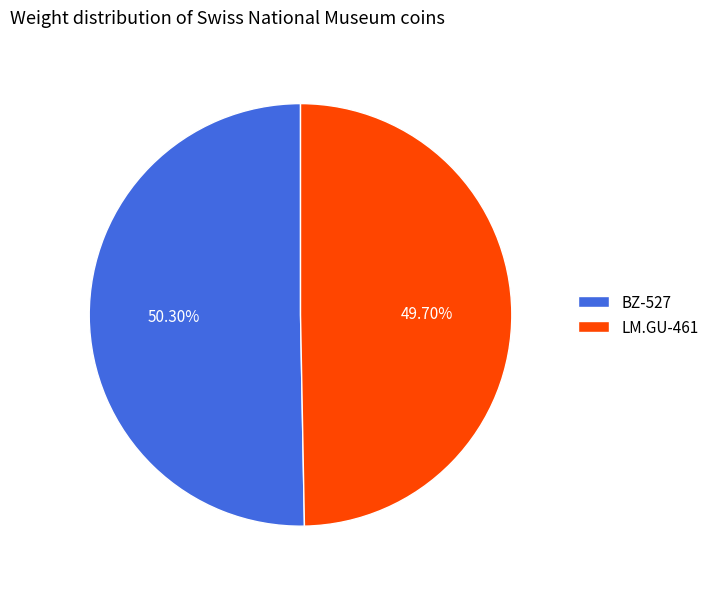

To the nearest percent, what portion does LM.GU-461 represent?

50%